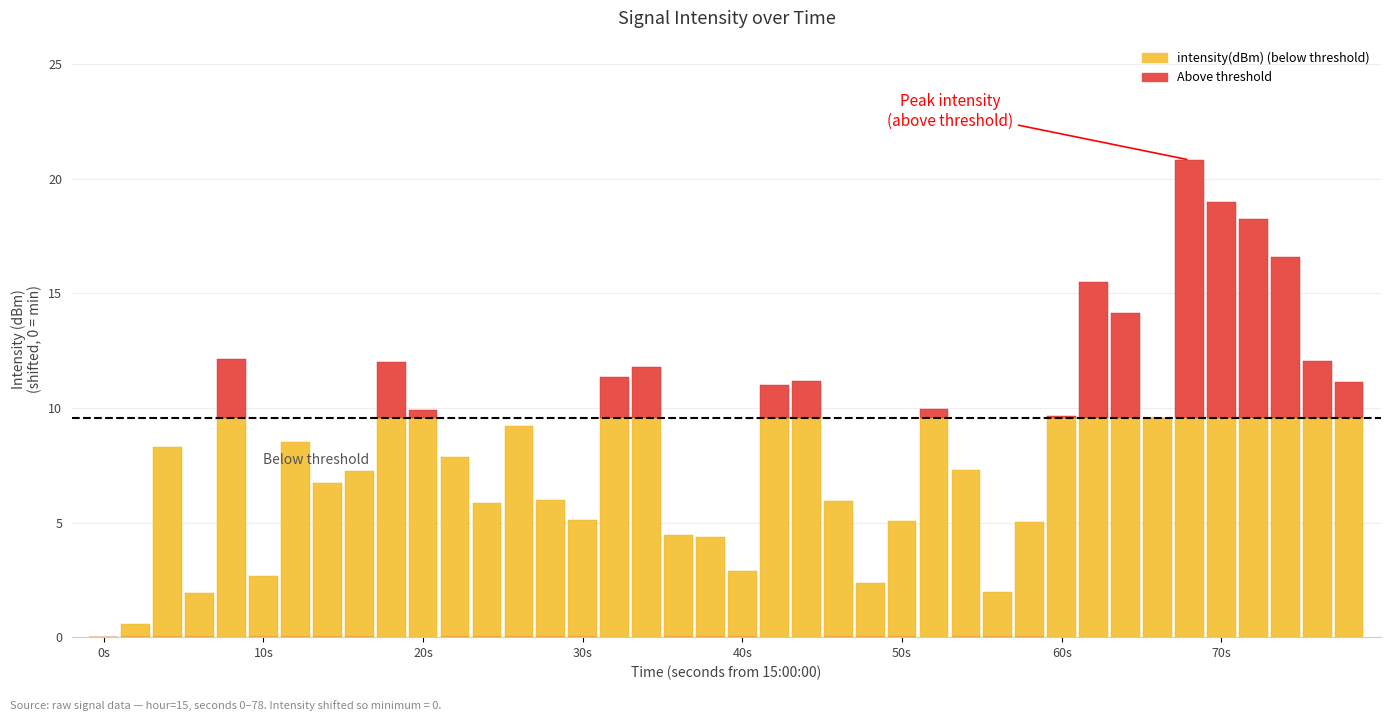

Reading left to right, extract all data points from this chart.

intensity(dBm): 0.0	0.6	8.3	1.9	9.5	2.7	8.5	6.7	7.2	9.5	9.5	7.8	5.9	9.2	6.0	5.1	9.5	9.5	4.4	4.4	2.9	9.5	9.5	5.9	2.3	5.1	9.5	7.3	2.0	5.0	9.5	9.5	9.5	9.5	9.5	9.5	9.5	9.5	9.5	9.5
Above threshold: 0.0	0.0	0.0	0.0	2.6	0.0	0.0	0.0	0.0	2.5	0.4	0.0	0.0	0.0	0.0	0.0	1.8	2.3	0.0	0.0	0.0	1.5	1.6	0.0	0.0	0.0	0.4	0.0	0.0	0.0	0.1	6.0	4.6	0.0	11.3	9.4	8.7	7.0	2.5	1.6